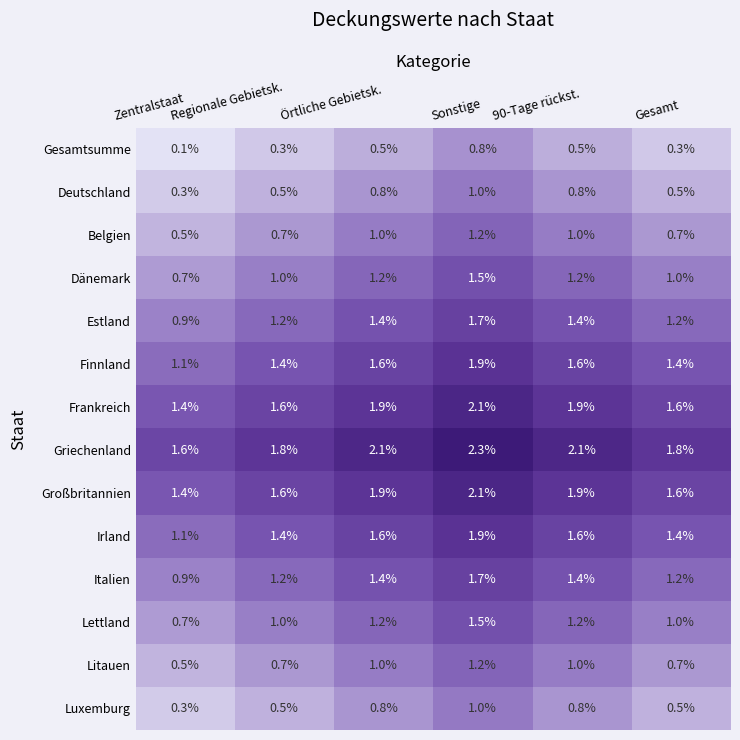

What is the average value of the Irland series?

1.5